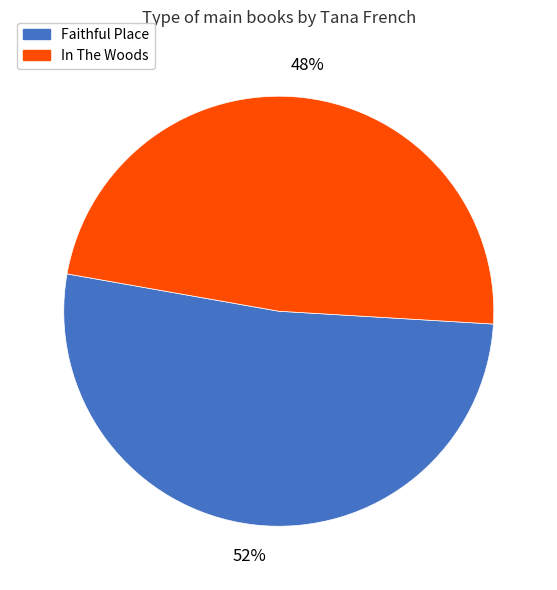

To the nearest percent, what is the combined percentage of In The Woods and Faithful Place?

100%